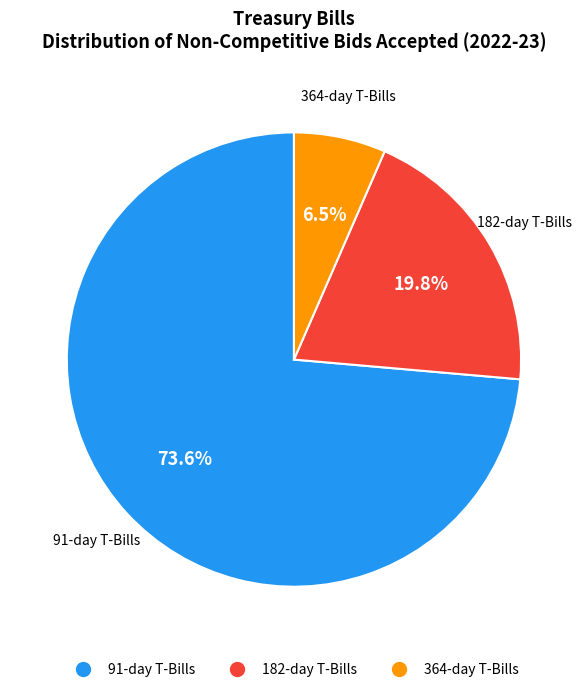

Is there a majority slice in this chart?

Yes